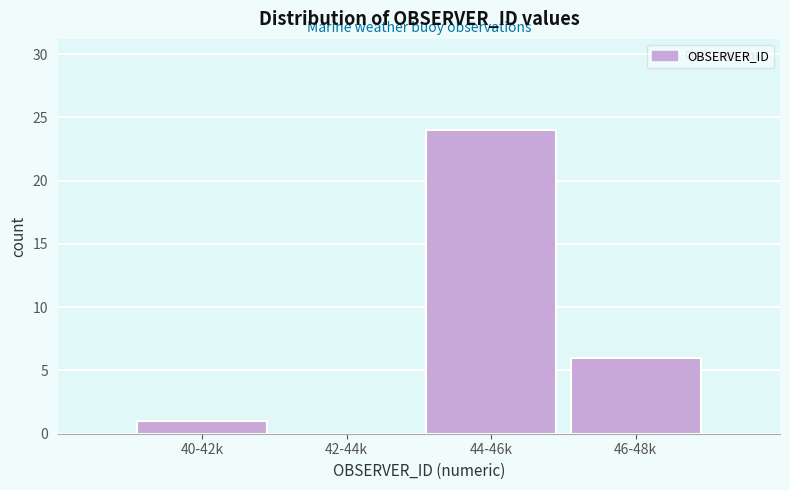

Reading right to left, what are all the values shown in this chart?

46-48k=6	44-46k=24	42-44k=0	40-42k=1